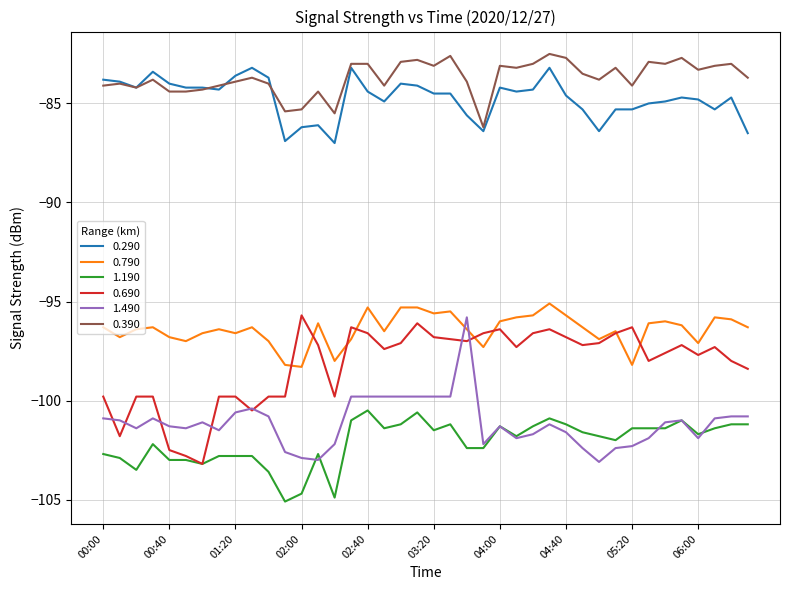

Which series has the largest total across all categories?

0.390